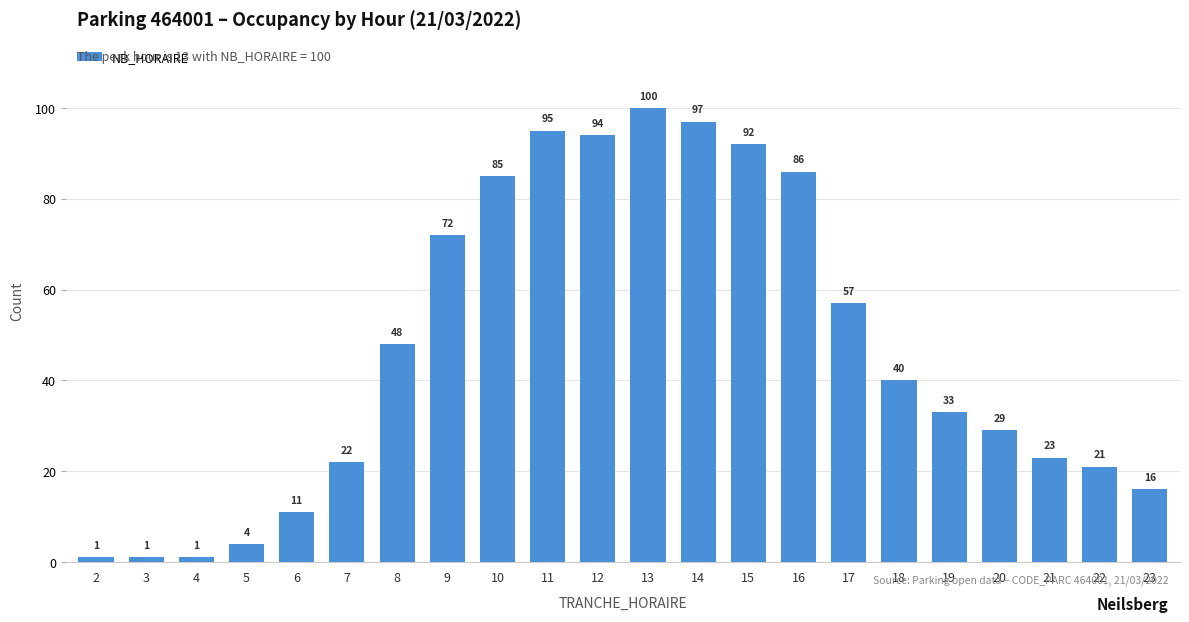

What is the smallest value displayed?

1